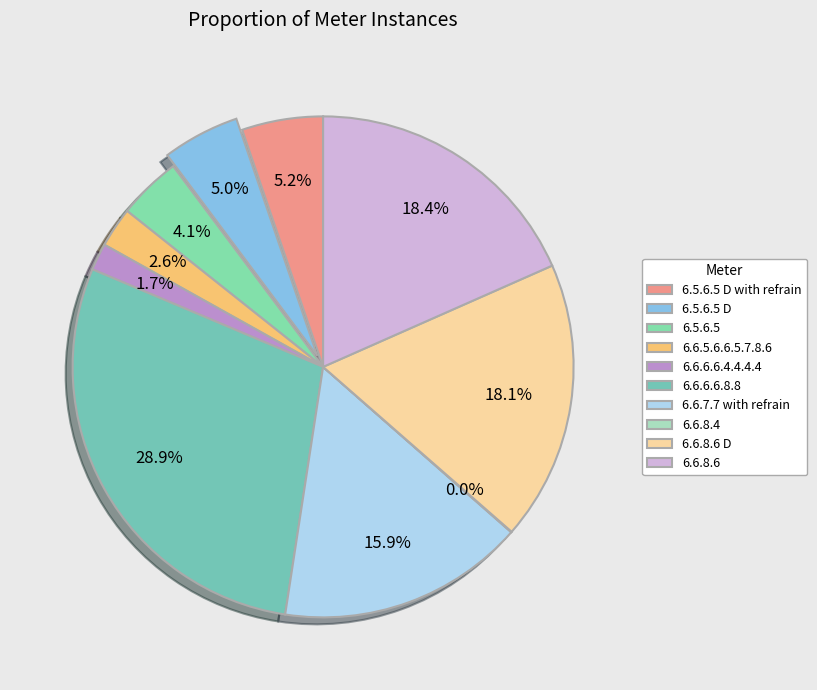

How many slices are in this pie chart?

10